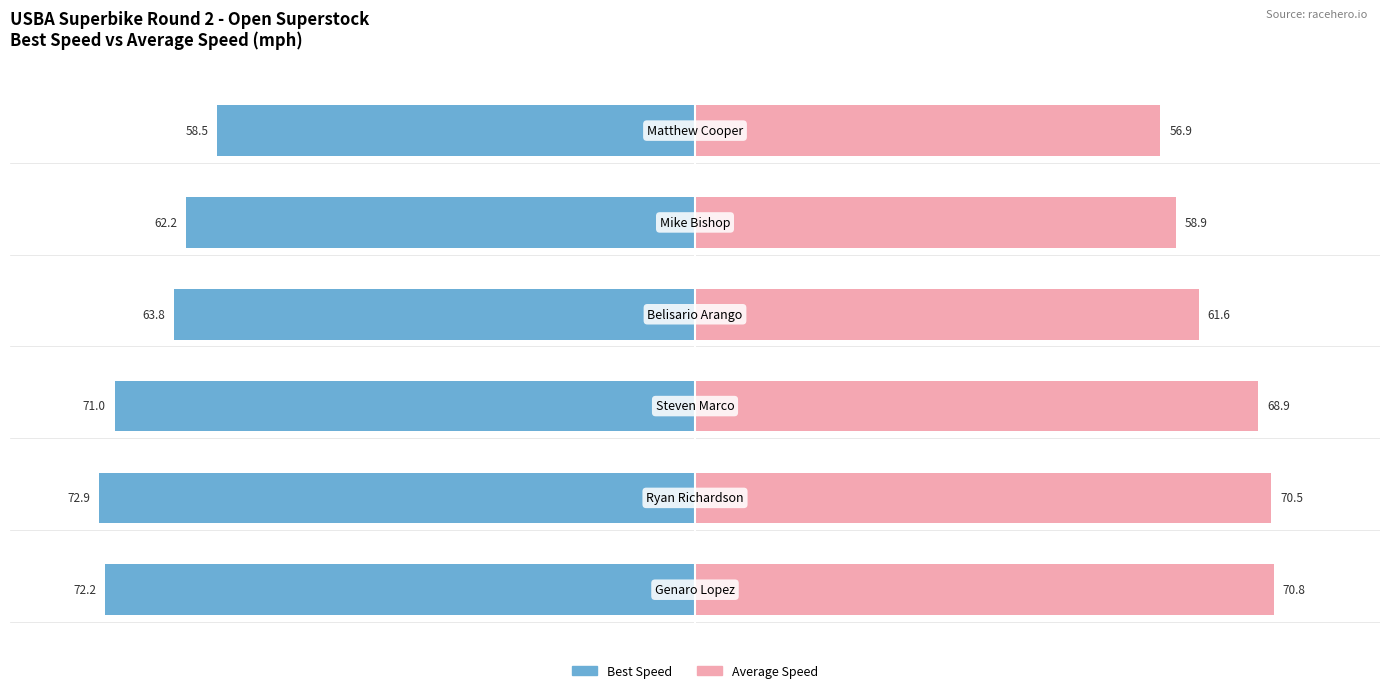

Between 4 and 2, which is larger?

4